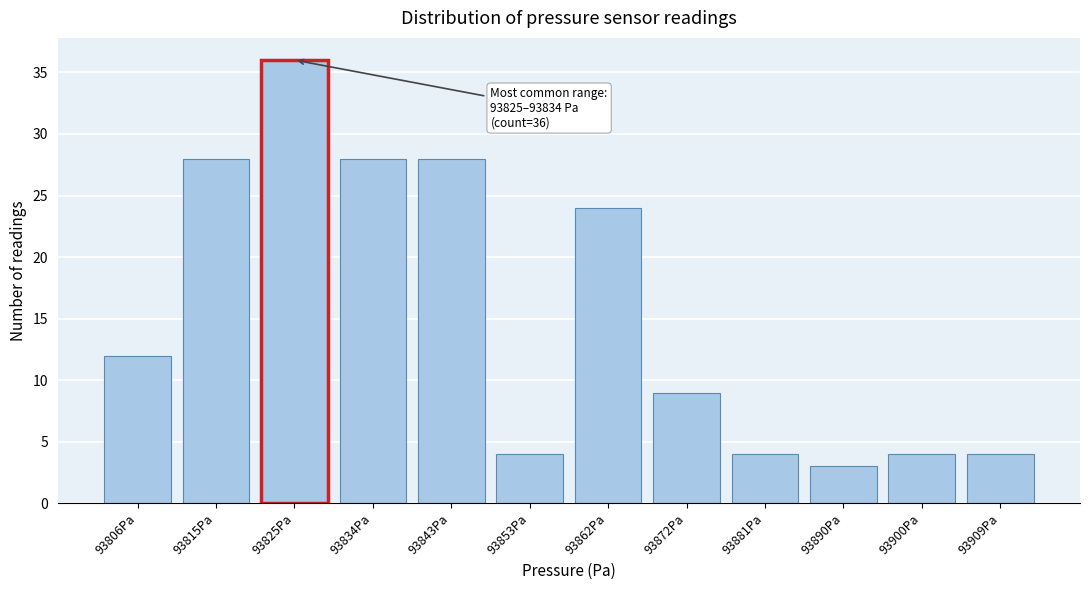

Reading left to right, what are all the values shown in this chart?

12	28	36	28	28	4	24	9	4	3	4	4